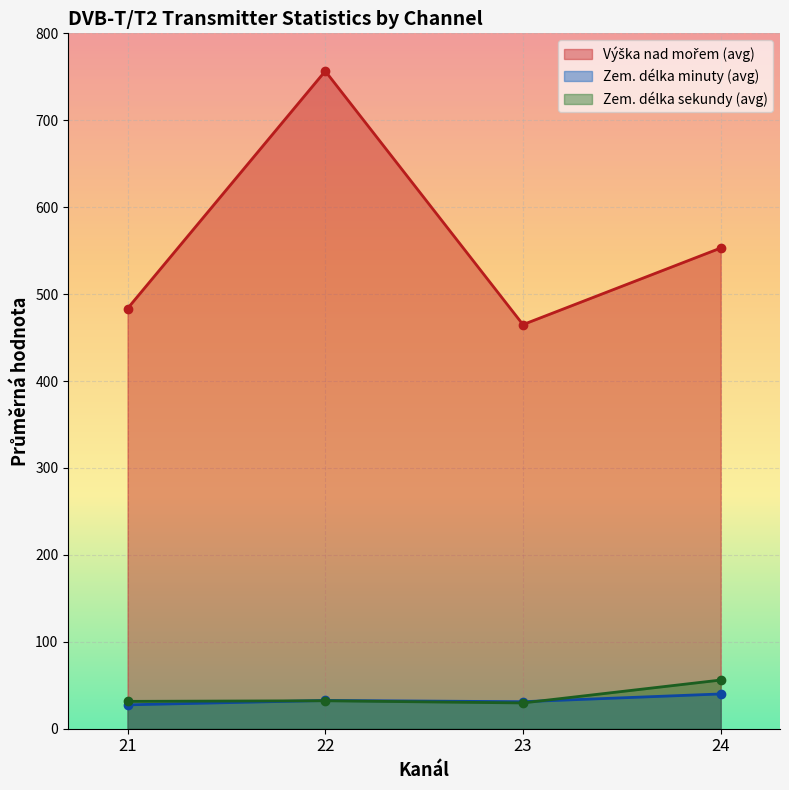

Which category has the highest value across all series?

22